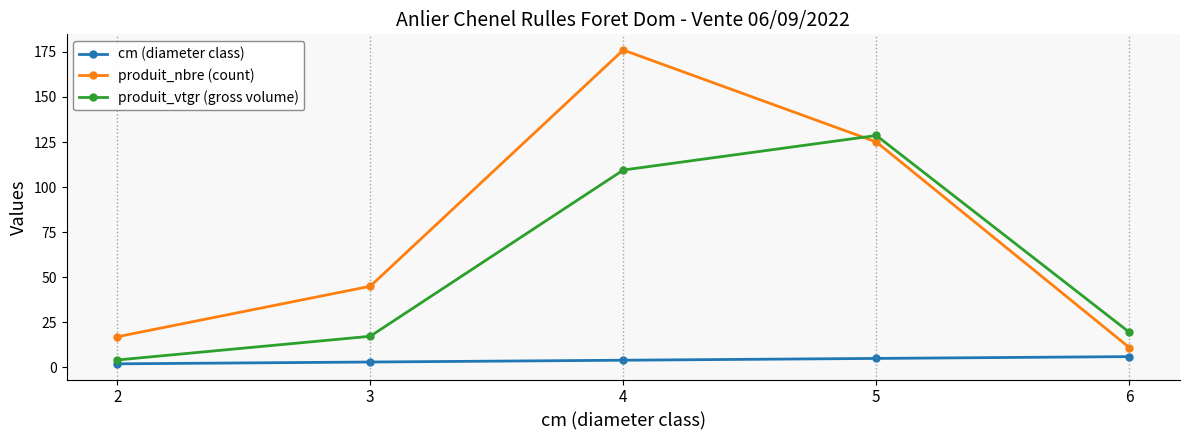

The value of cm (diameter class) at 4 is 4.0. True or false?

True